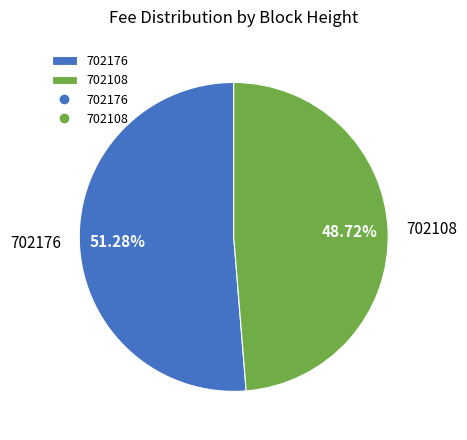

True or false: 702108 accounts for 49% of the total.

True